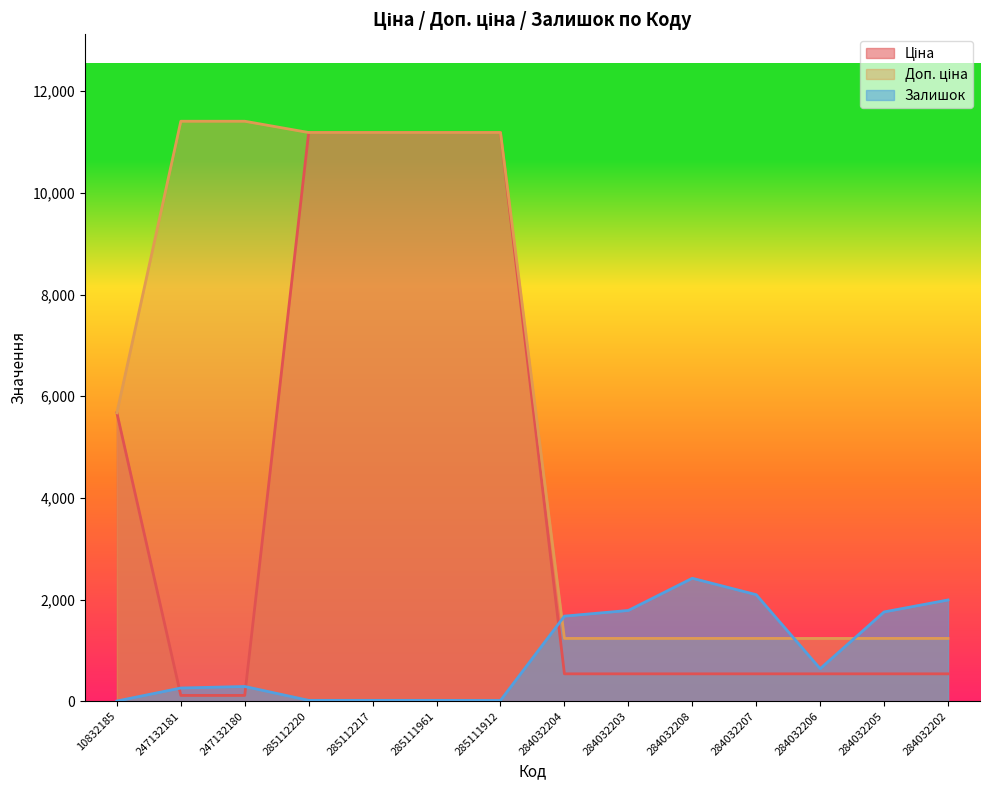

At how many categories does at least one series exceed 8448?

6